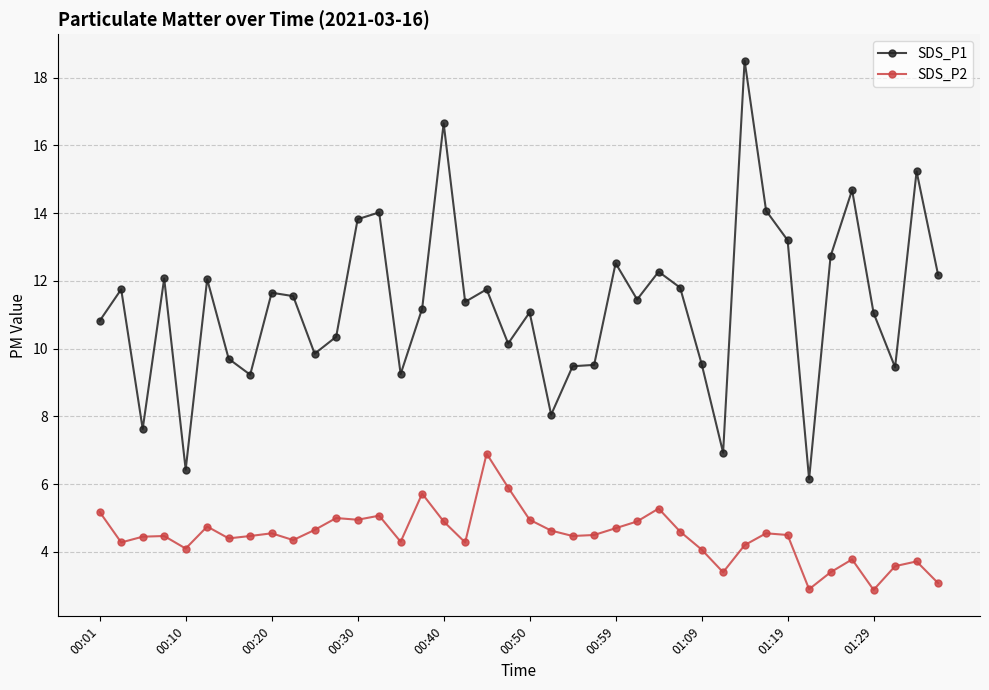

Rank the series by their average value, from lowest to highest.

SDS_P2, SDS_P1